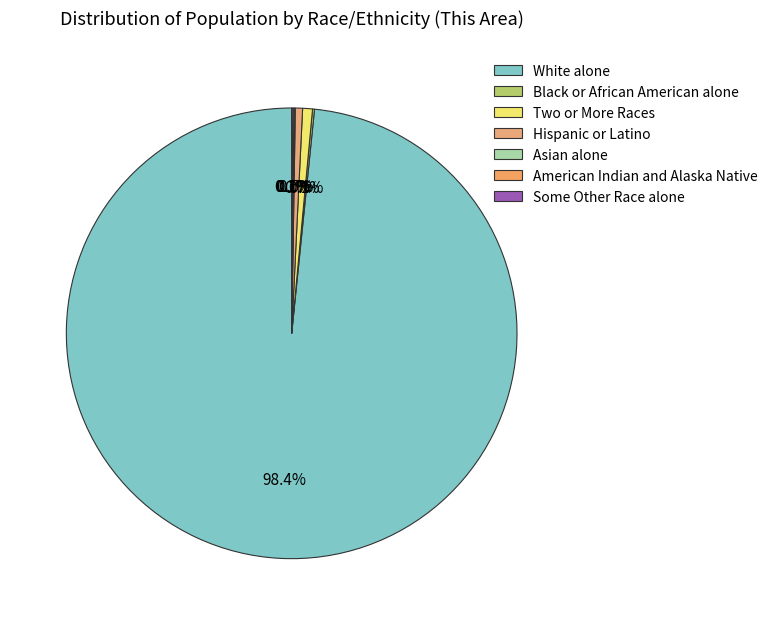

The White alone slice represents 89% of the pie. True or false?

False